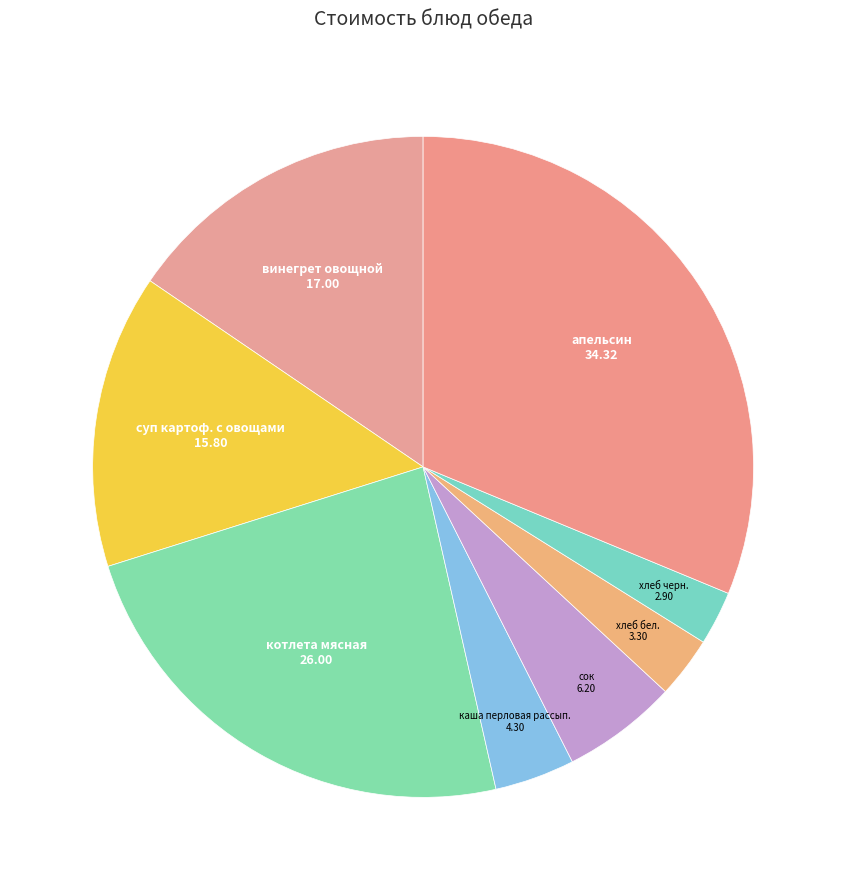

Is it true that сок is 6% of the pie?

True